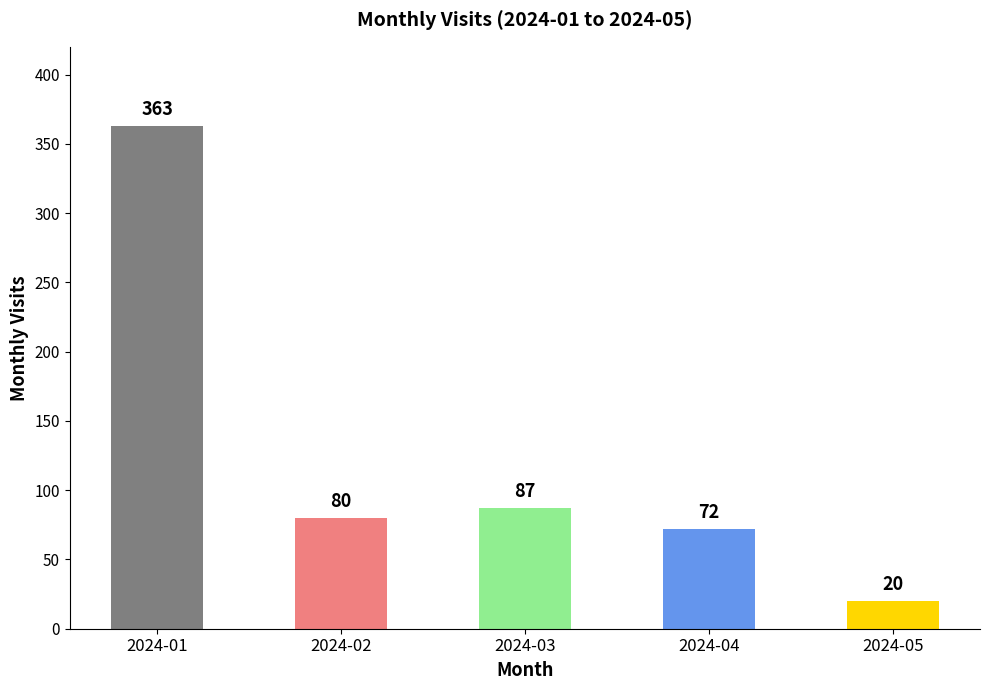

Reading left to right, transcribe all the data shown in this chart.

2024-01=363	2024-02=80	2024-03=87	2024-04=72	2024-05=20